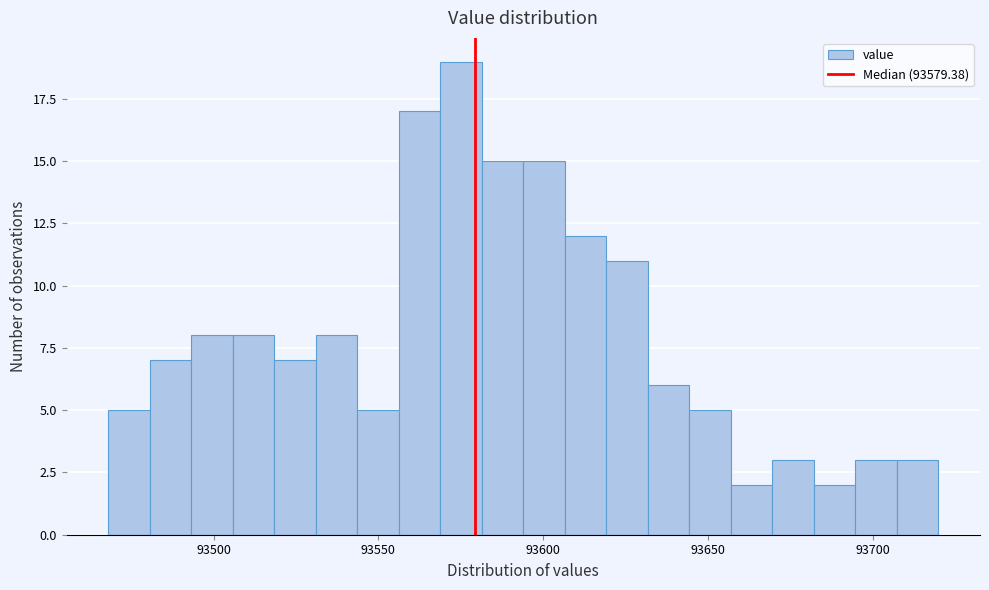

Read against the x-axis, roughly where is the centre of the tallest bar?

93575